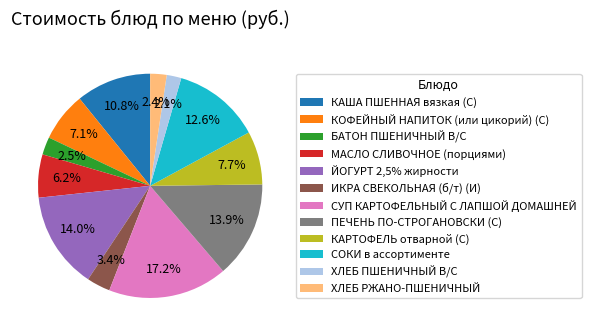

To the nearest percent, what is the average slice percentage?

8%